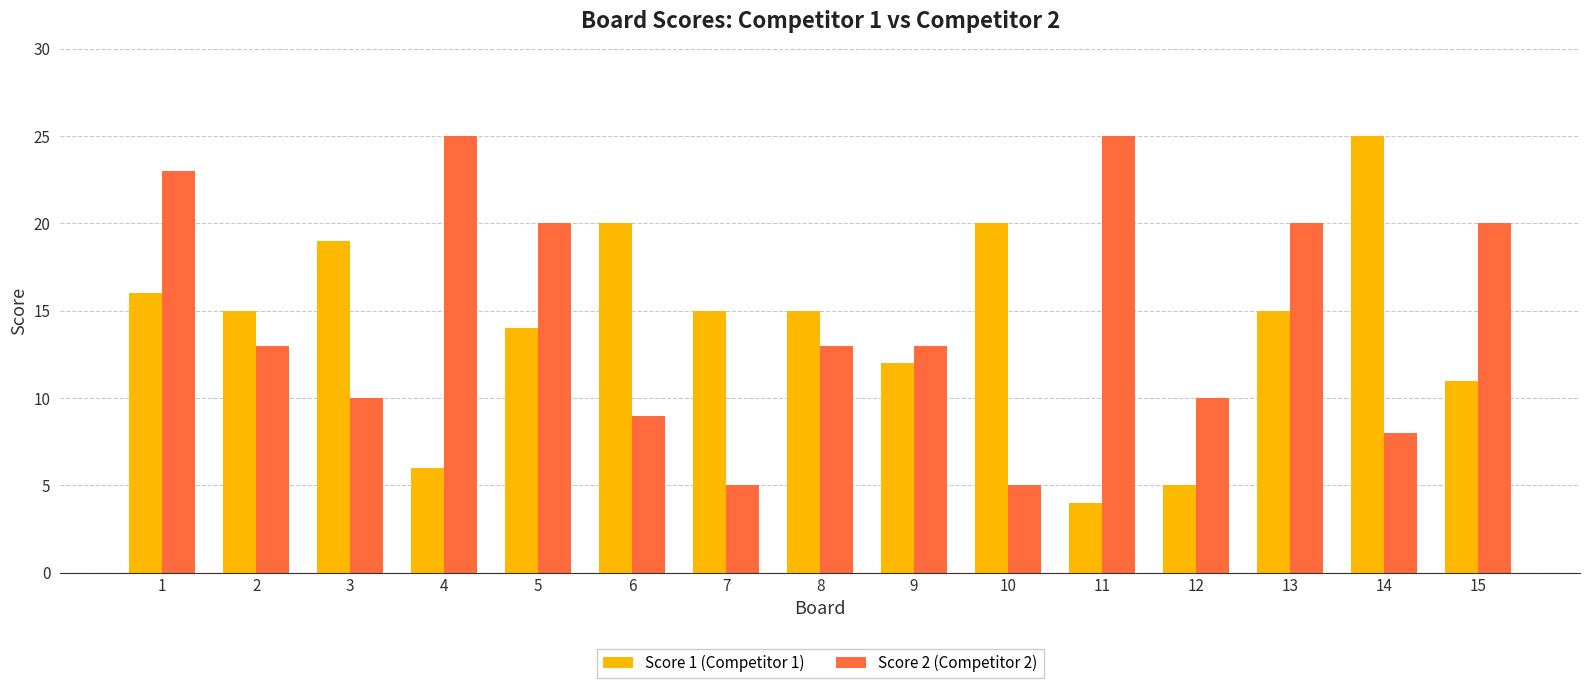

Is it true that Score 2 (Competitor 2) equals 22 at 8?

False